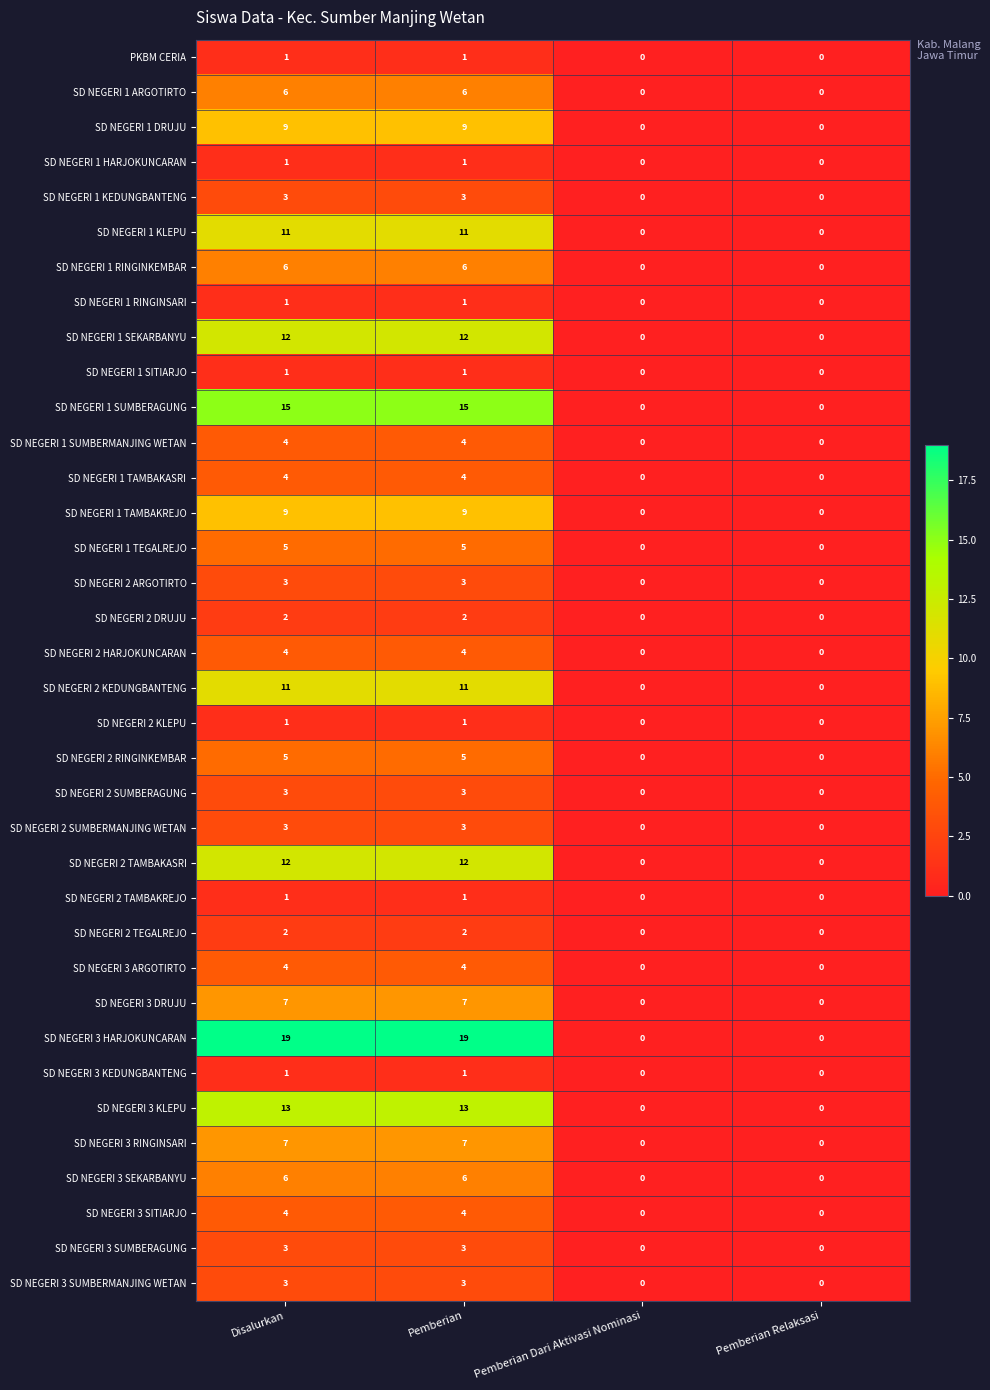

What is the sum of all SD NEGERI 2 HARJOKUNCARAN values?

8